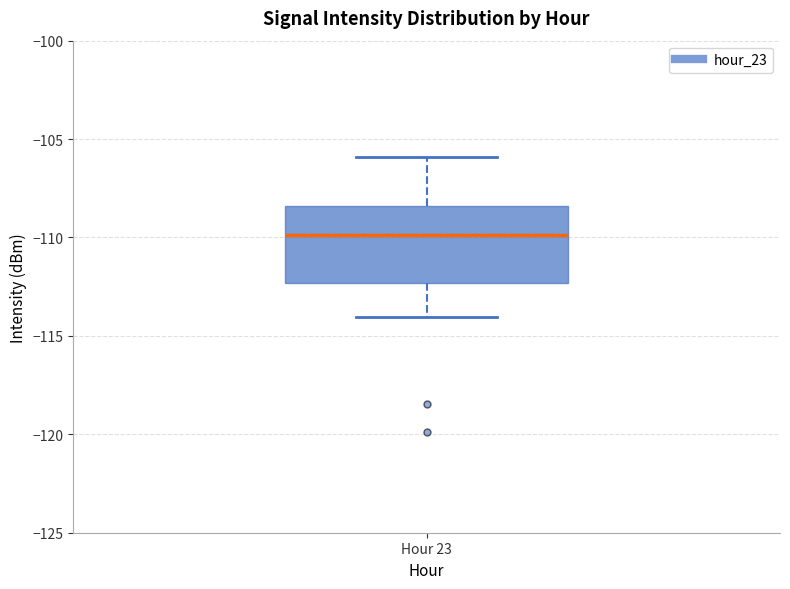

Read this box plot against the y-axis: the position of the median line, the range covered by the box, and the ends of both whiskers. The values are not printed on the chart, so give them approximately, as read against the axis.

median -110.0, box -112.5 to -108.5, whiskers -114.0 to -106.0